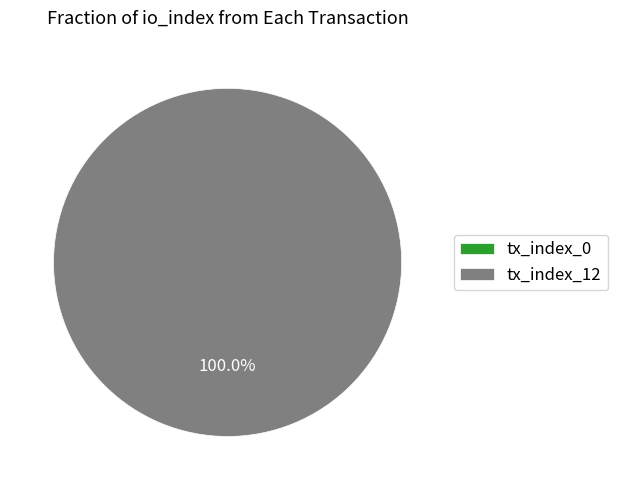

How many slices are in this pie chart?

2